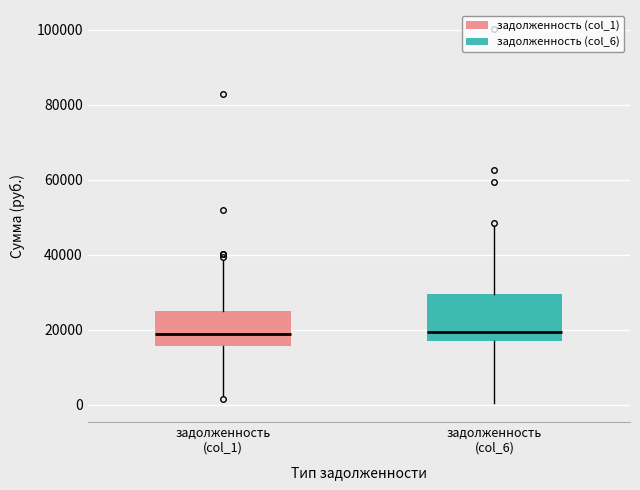

Comparing the boxes themselves (not the whiskers), which one is the tallest?

задолженность (col_6)